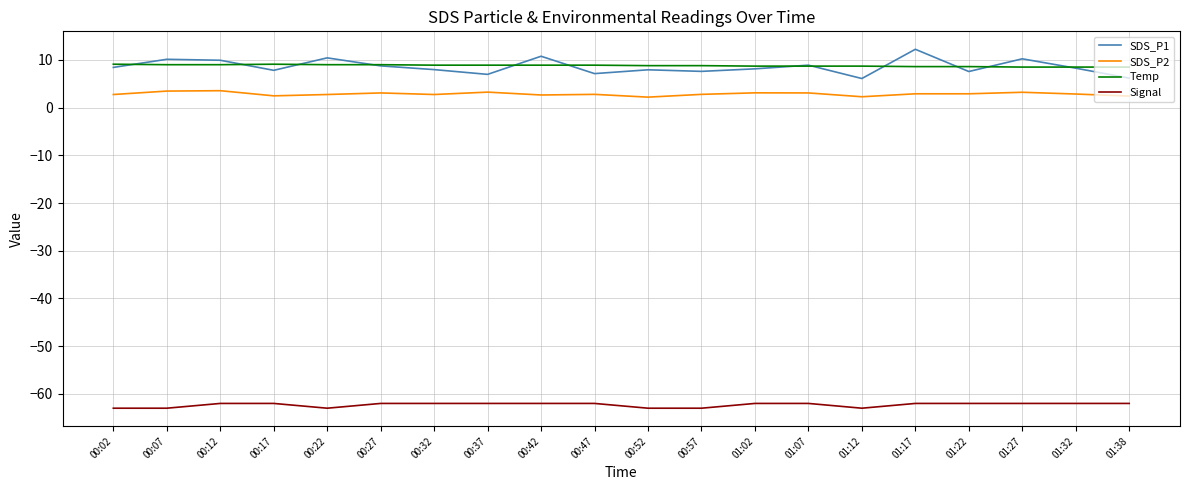

Which series has the widest spread of values?

SDS_P1